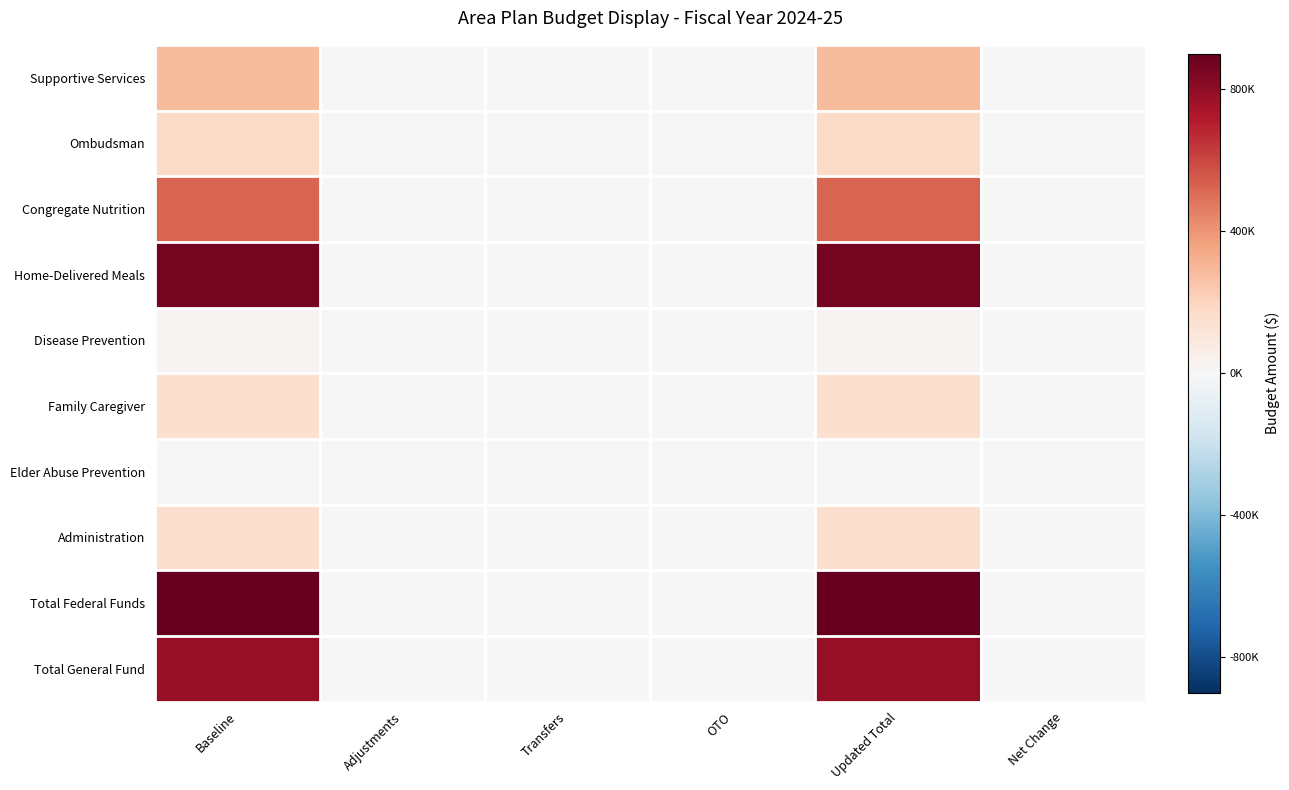

Between Transfers and Updated Total, which series saw the biggest shift?

Total Federal Funds